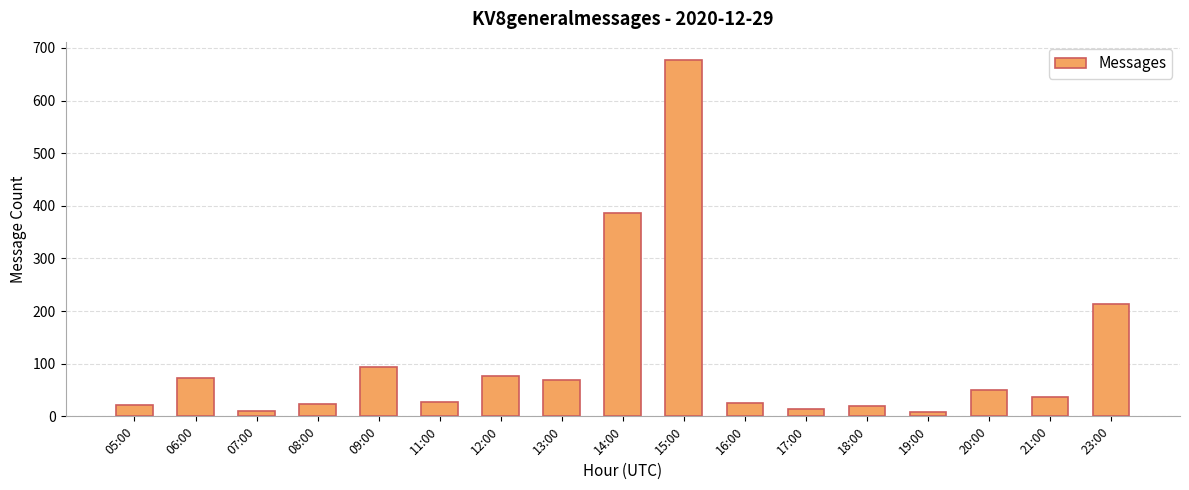

What is the change in value from 08:00 to 14:00?

+362